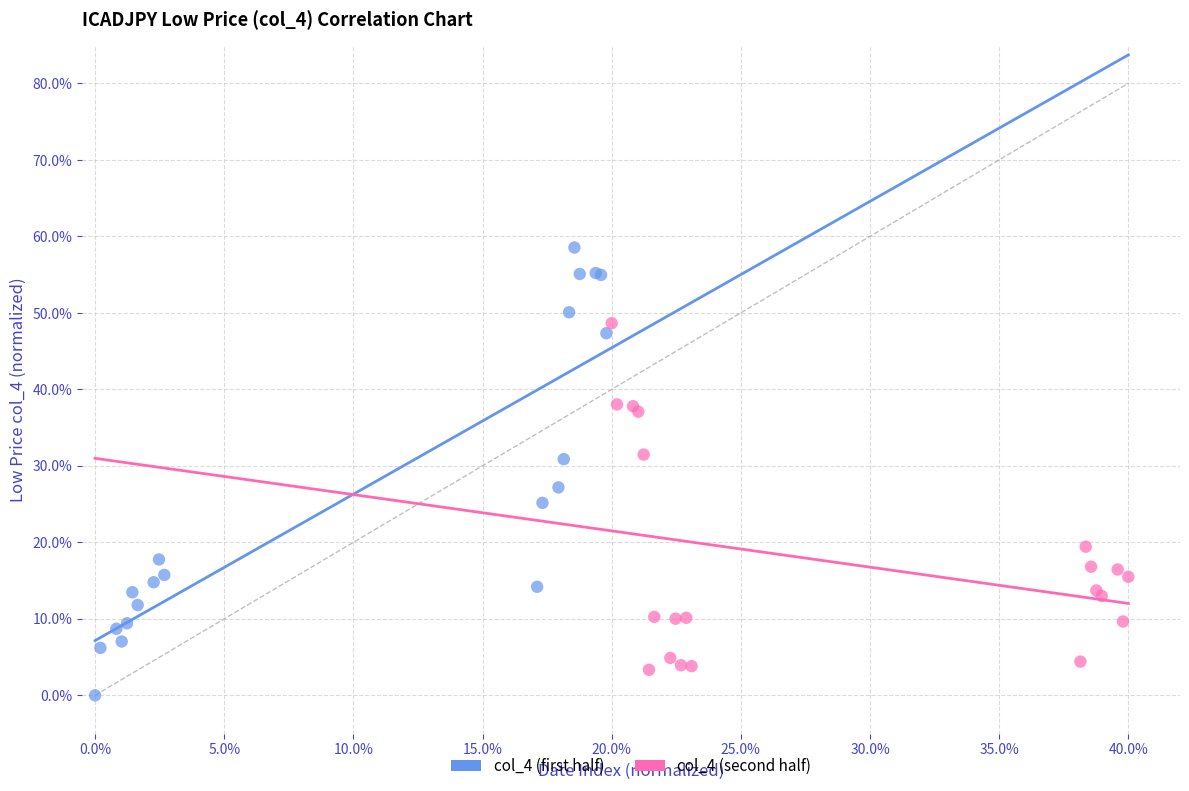

Which series contains the lowest Y value?

col_4 (first half)